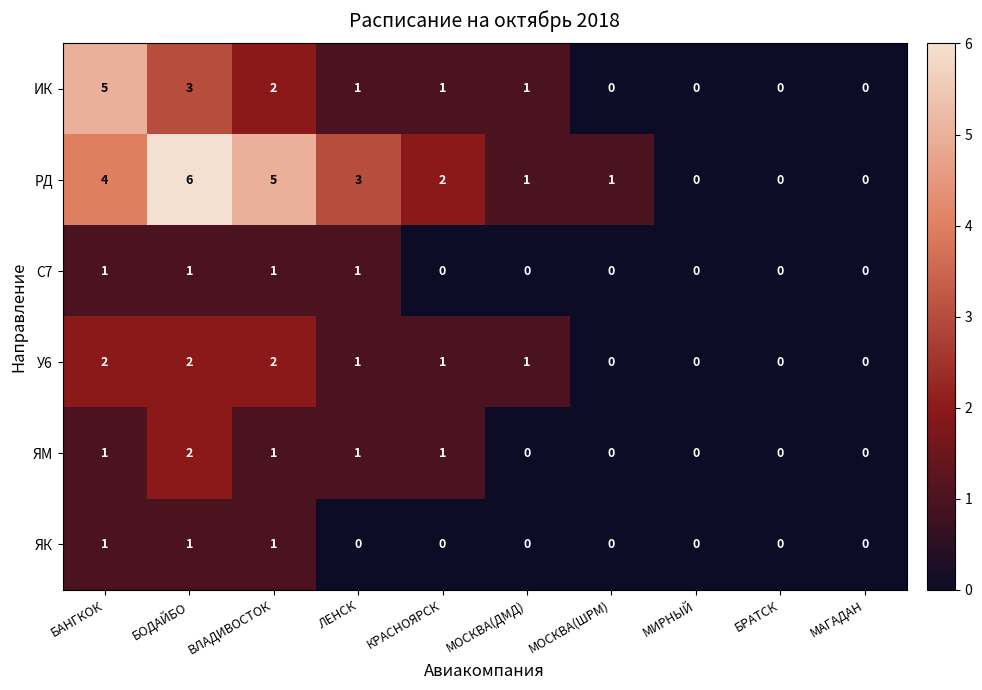

At which label does У6 first exceed 1?

БАНГКОК